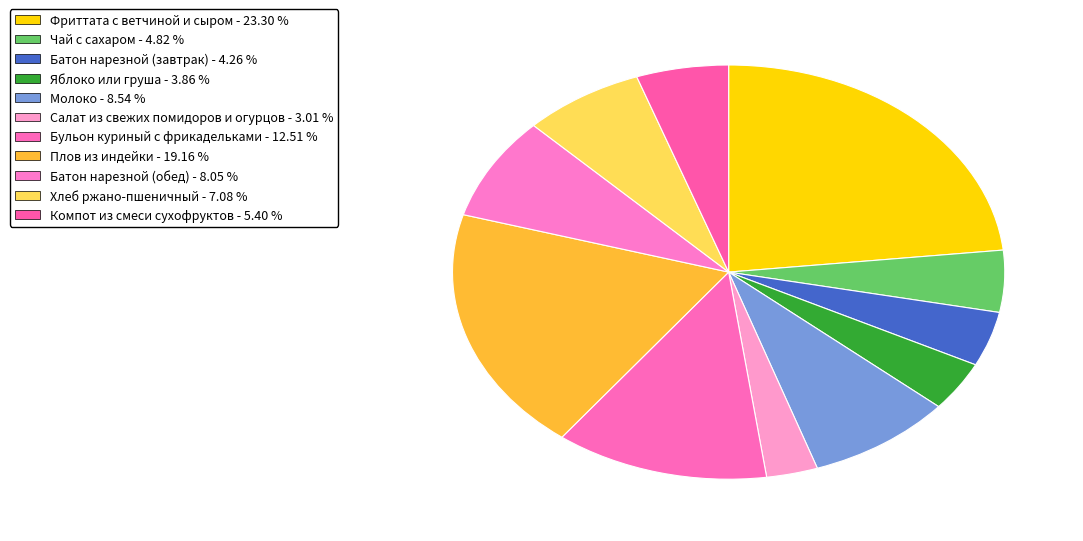

To the nearest percent, what is the difference between the largest and smallest slice percentages?

20%